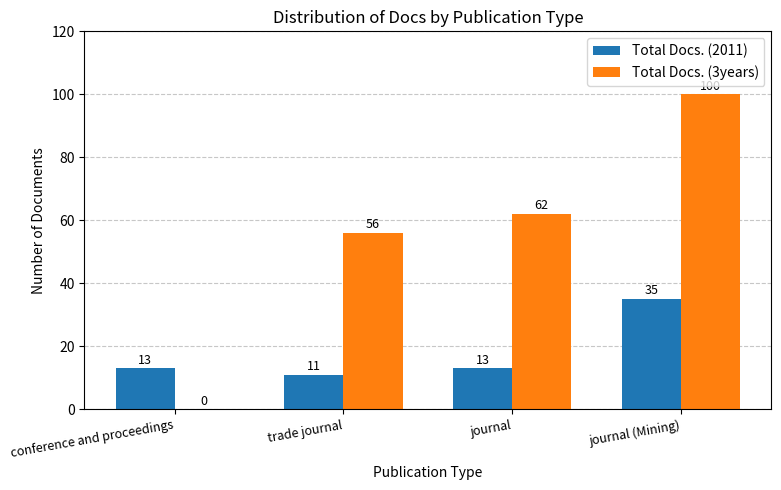

Reading left to right, transcribe all the data shown in this chart.

Total Docs. (2011): 13	11	13	35
Total Docs. (3years): 0	56	62	100